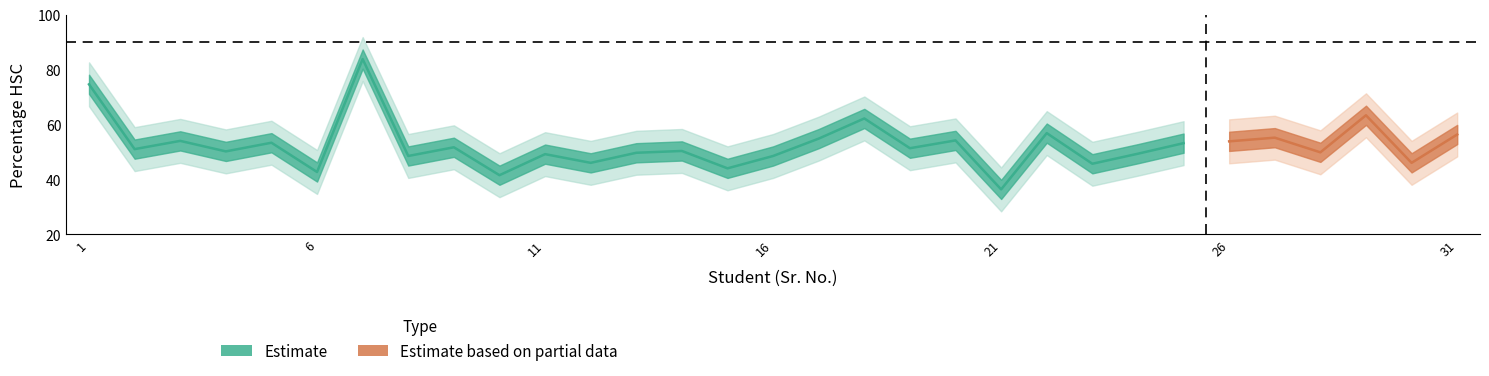

List the labels in order of value, smallest first.

21, 10, 6, 15, 23, 12, 30, 8, 16, 11, 24, 13, 28, 4, 14, 2, 19, 9, 25, 5, 26, 3, 20, 17, 27, 31, 22, 18, 29, 1, 7